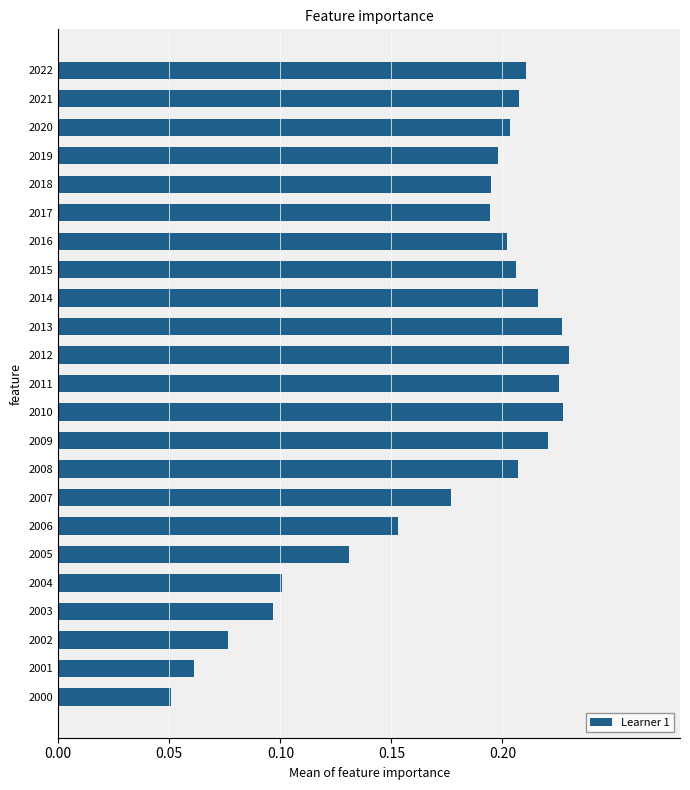

At which category does the chart reach its minimum across all series?

2000